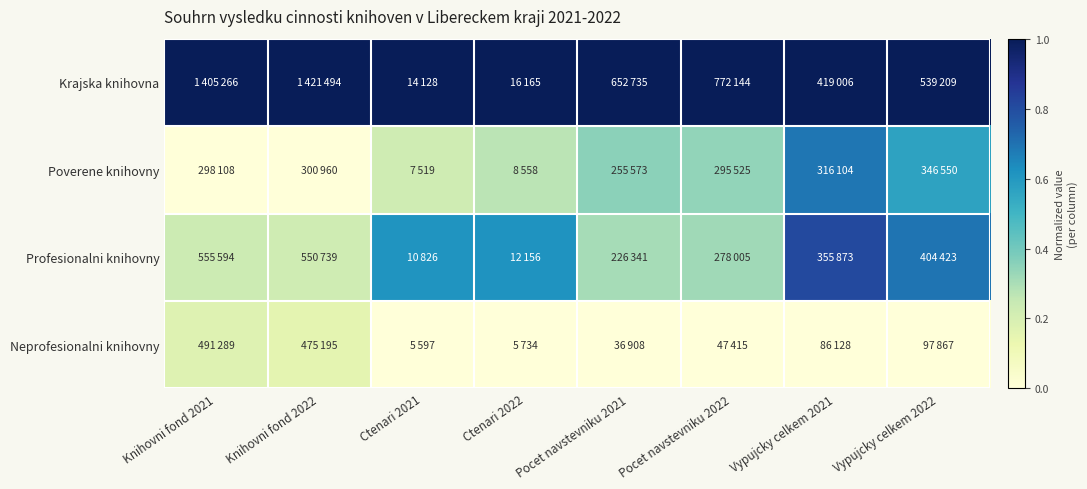

At how many categories does at least one series exceed 0?

8